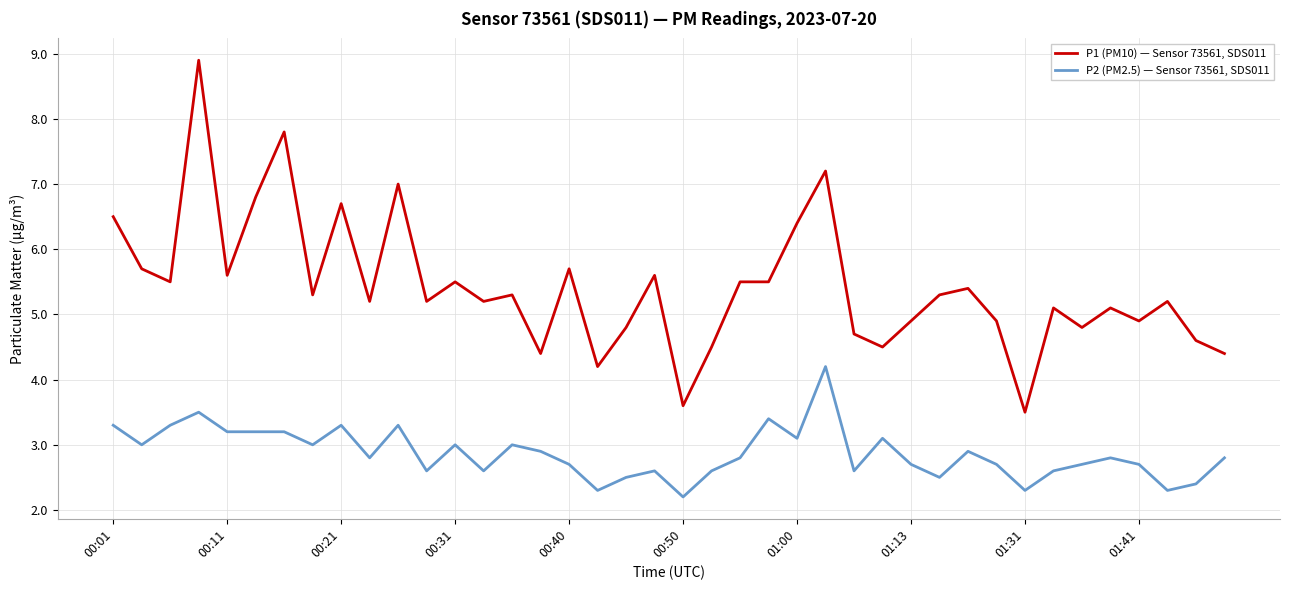

Does the chart display data point markers on the line(s)?

No